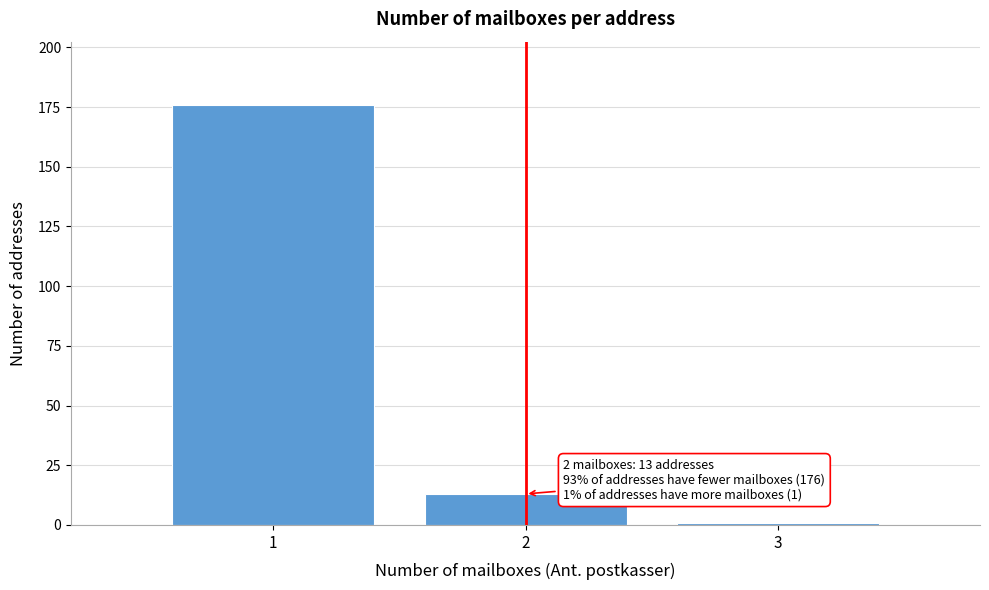

Reading left to right, what are all the values shown in this chart?

1=176	2=13	3=1